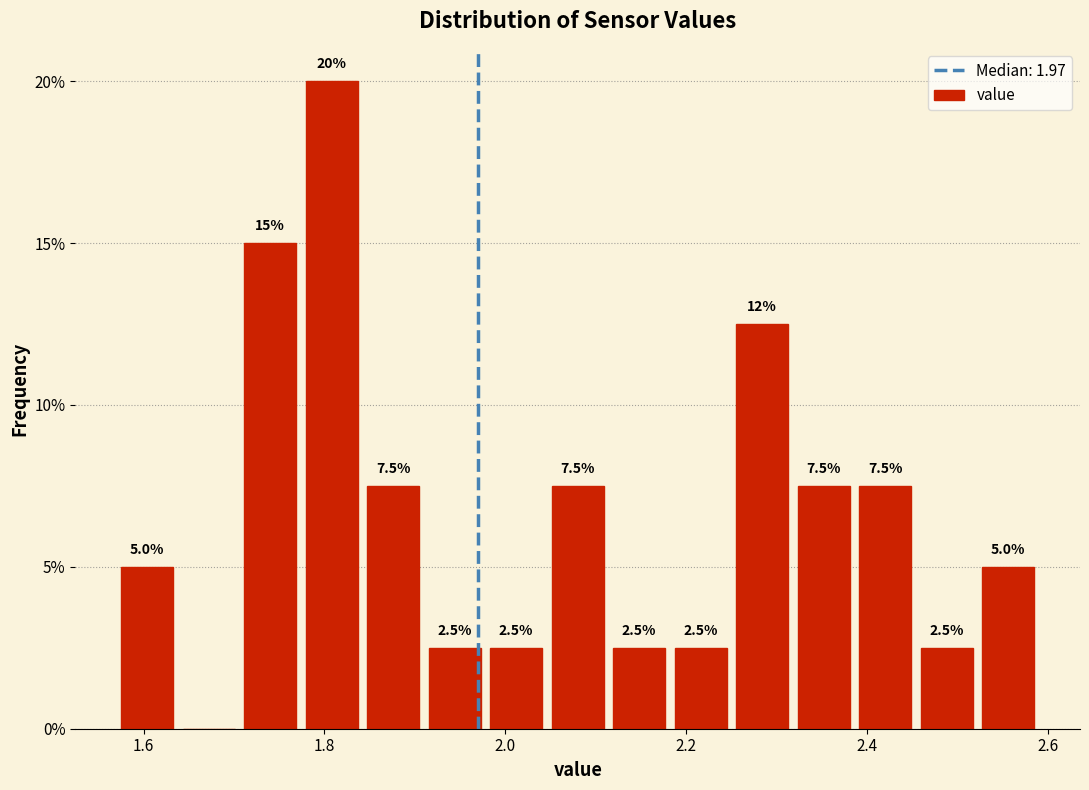

Read against the x-axis, roughly where is the centre of the tallest bar?

1.80